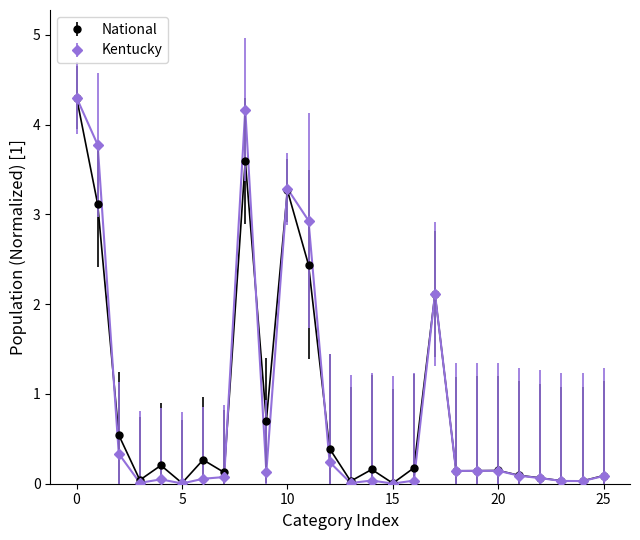

What is the greatest value displayed?

4.3